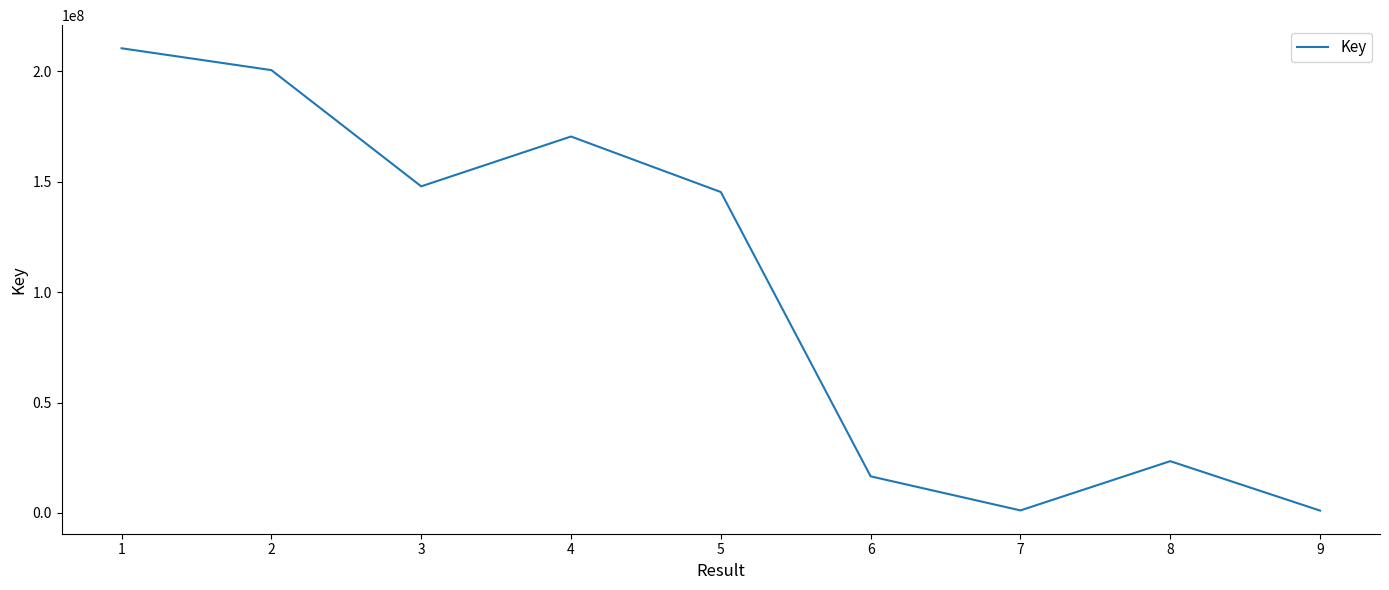

How many series are shown in this chart?

1